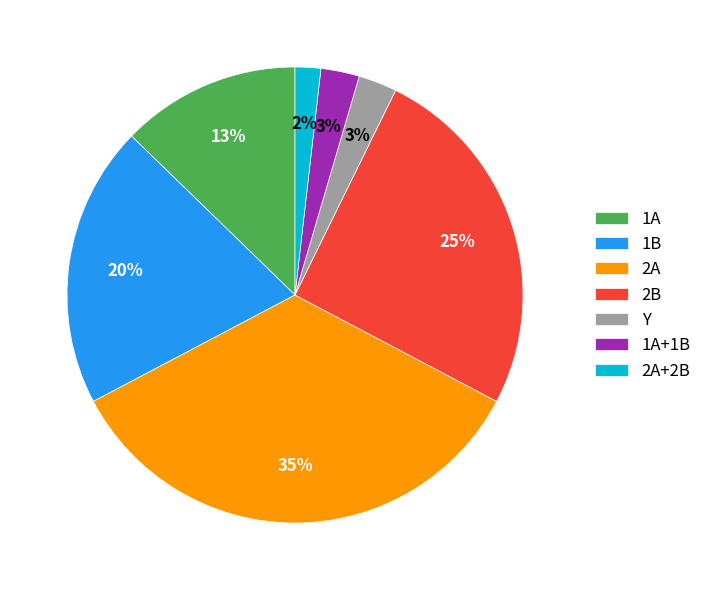

Does any single category account for the majority?

No